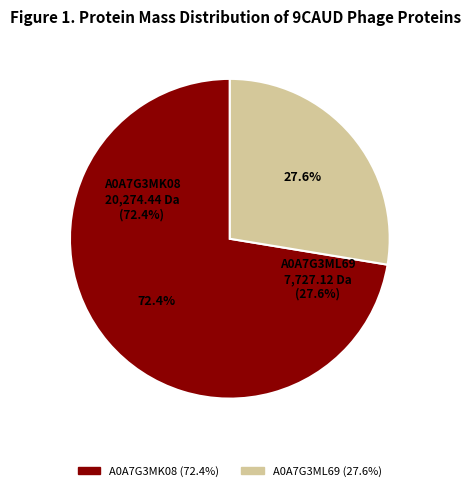

Which category accounts for the majority?

tr|A0A7G3MK08|A0A7G3MK08_9CAUD